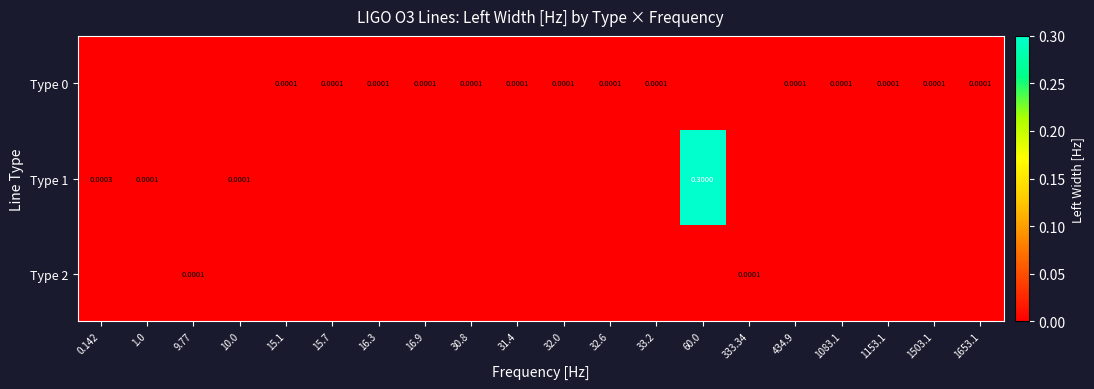

Is the value of Type 2 at 33.2 greater than the value of Type 1 at 1653.1?

No